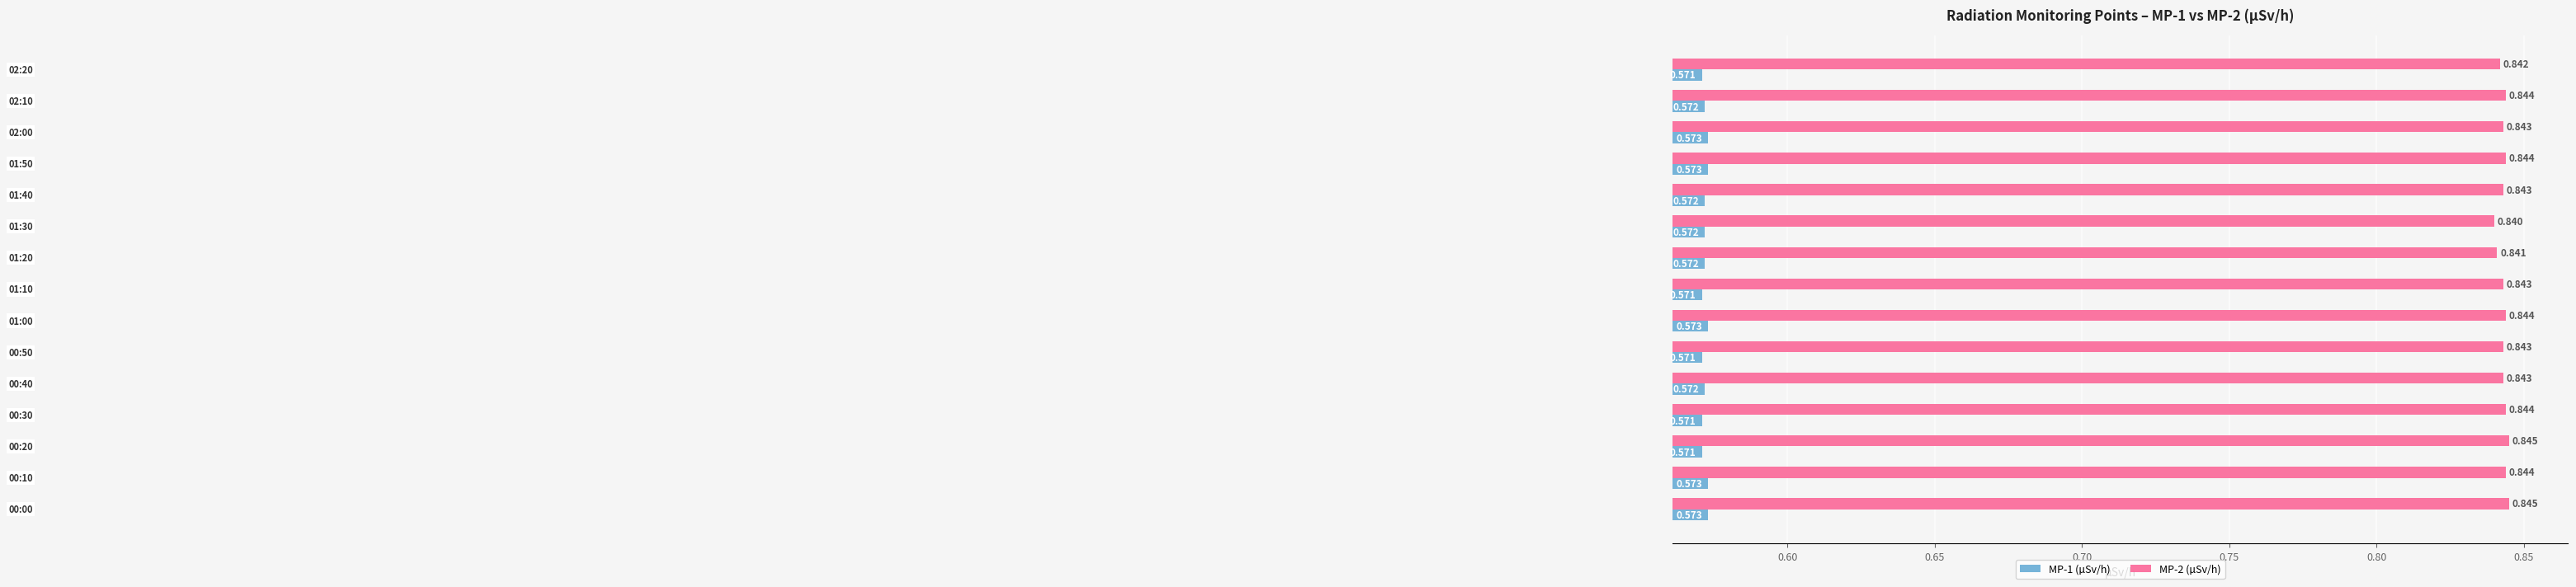

What are all the series names shown in the legend?

MP-1 (µSv/h), MP-2 (µSv/h)